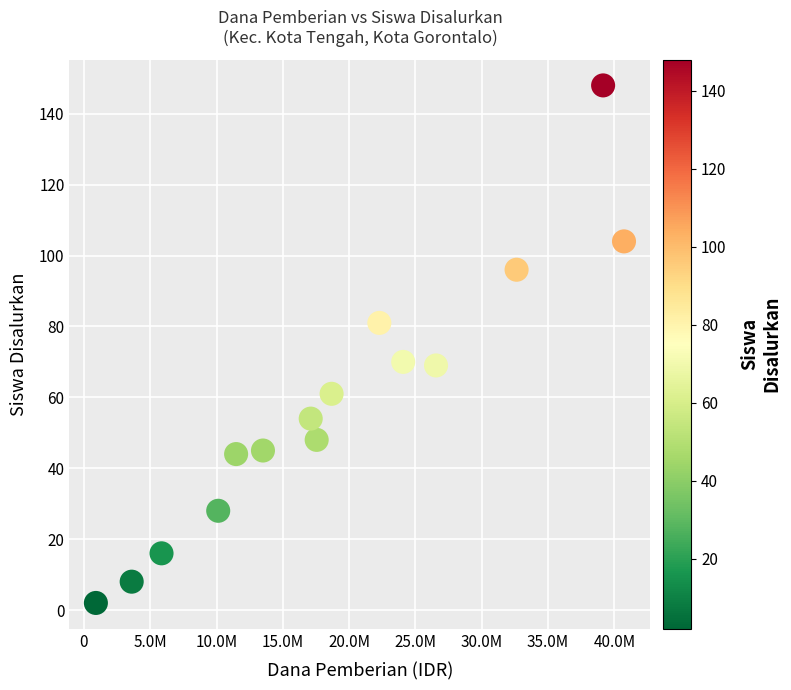

What is the range of Y values (max minus min)?

146